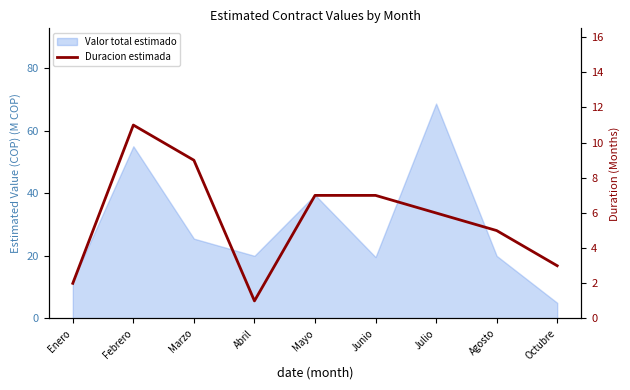

True or false: the data shows 5 at Agosto.

True